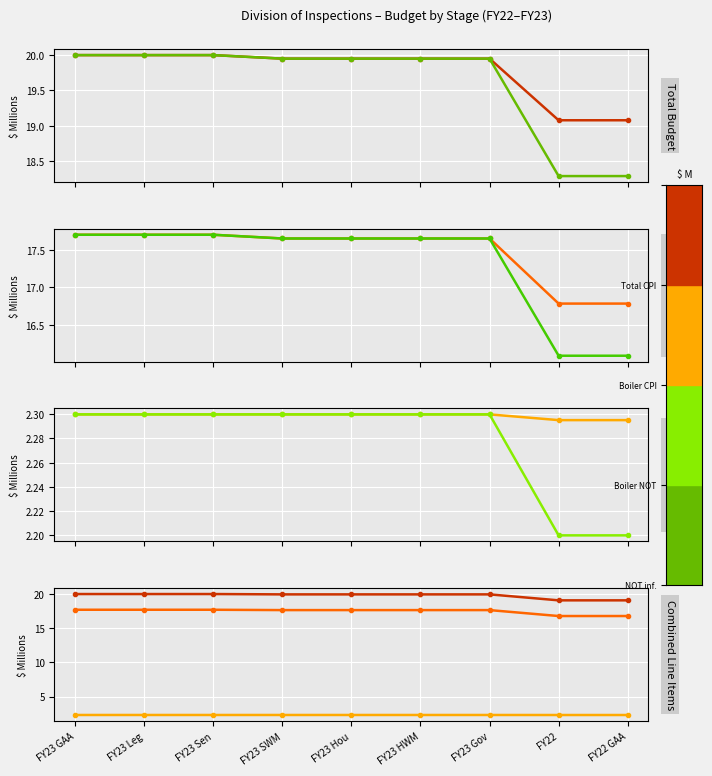

Between FY23 Gov and FY23 SWM, which is larger?

FY23 Gov